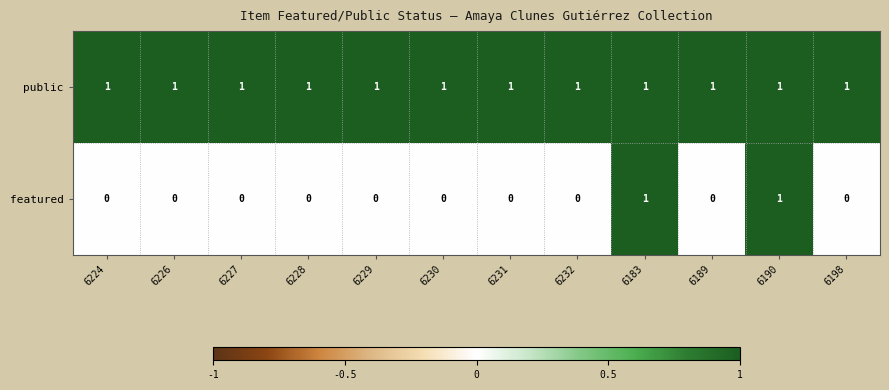

How many categories are shown in the chart?

12